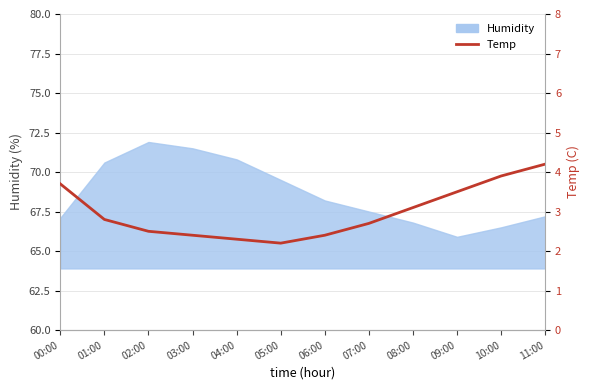

Which category has the lowest value across all series?

05:00